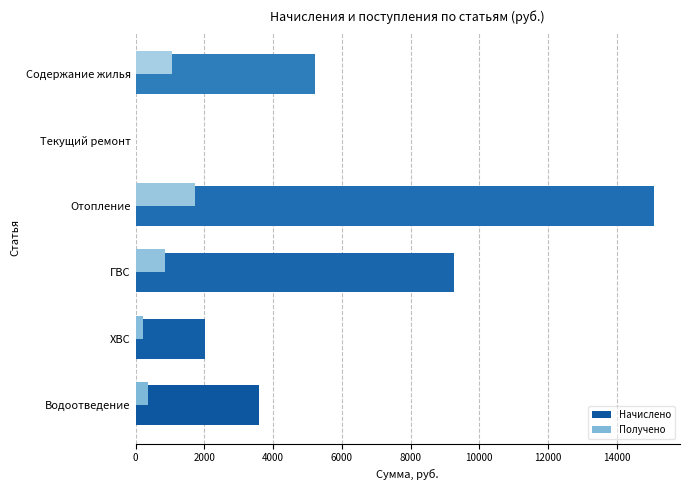

What is the maximum value for Начислено?

15084.9